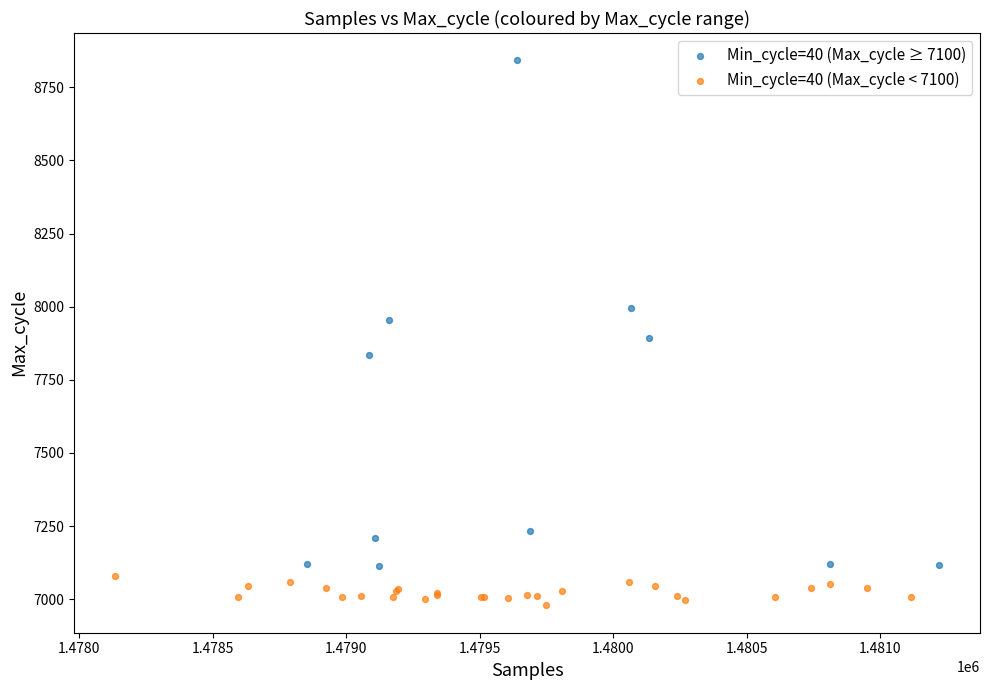

Which series contains the highest Y value?

Min_cycle=40 (Max_cycle ≥ 7100)